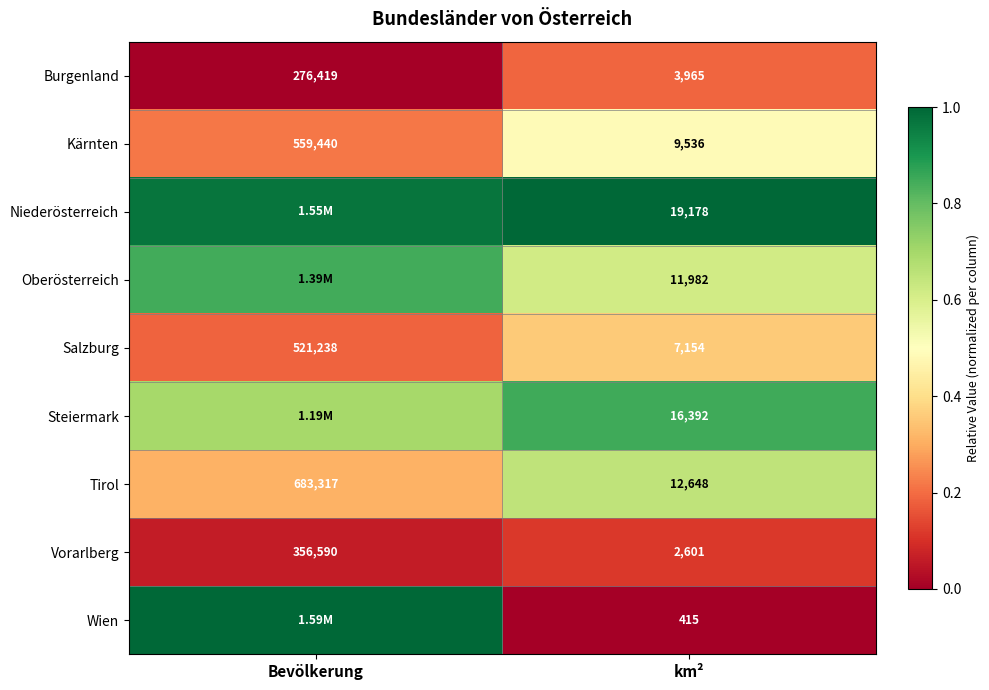

The Tirol series shows 0.2 at km². True or false?

False